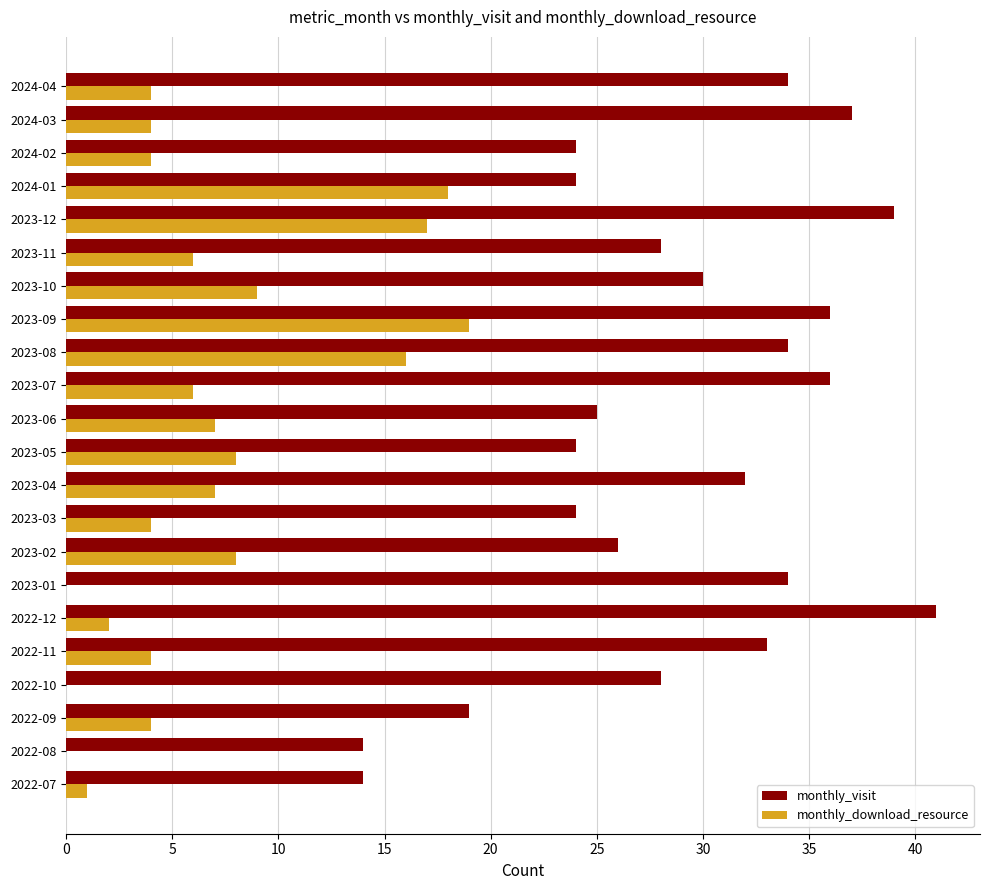

What is the sum of all monthly_visit values?

636